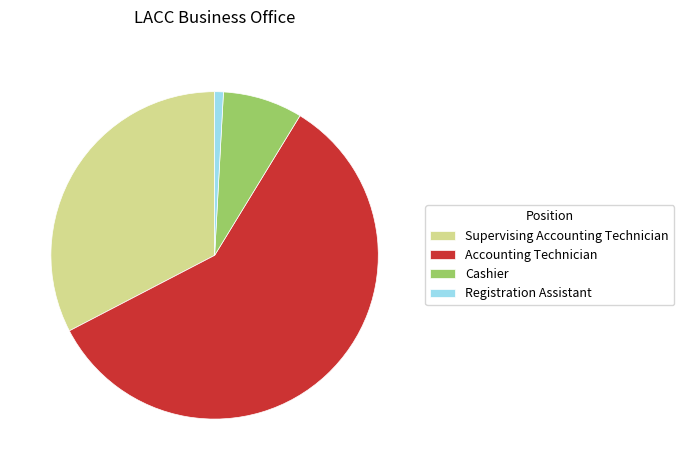

How many segments does this pie chart have?

4